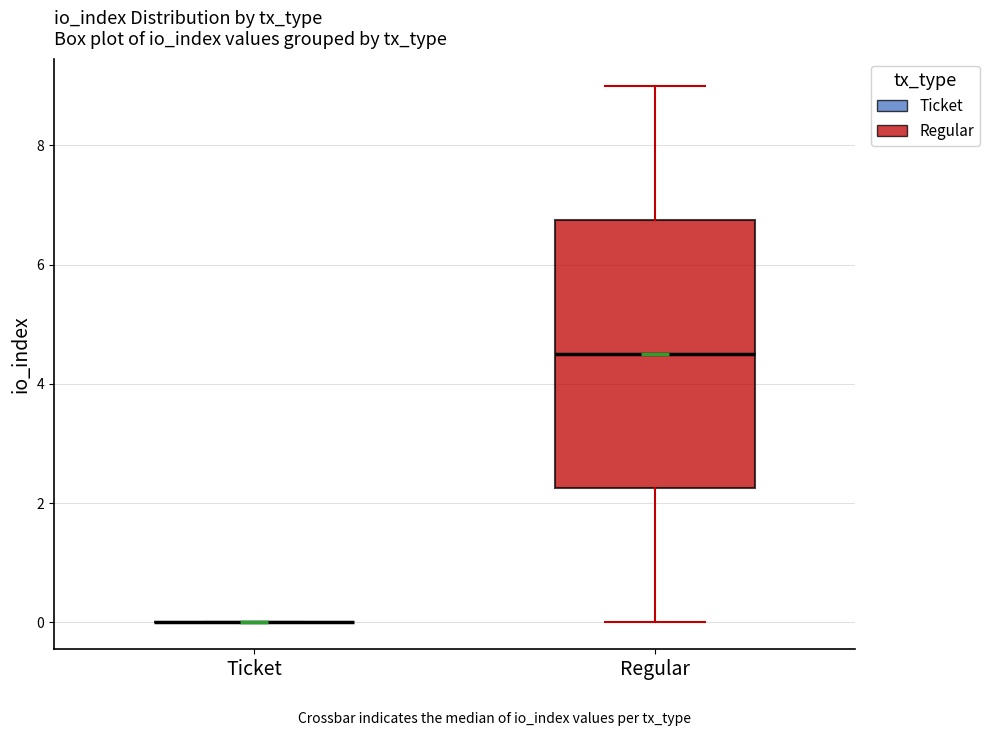

Reading left to right, read every box against the y-axis: the position of its median line, the range the box covers, and the ends of its whiskers. The values are not printed on the chart, so give them approximately, as read against the axis.

Ticket: box collapsed to a line at 0.0, whiskers 0.0 to 0.0
Regular: median 4.6, box 2.2 to 6.8, whiskers 0.0 to 9.0